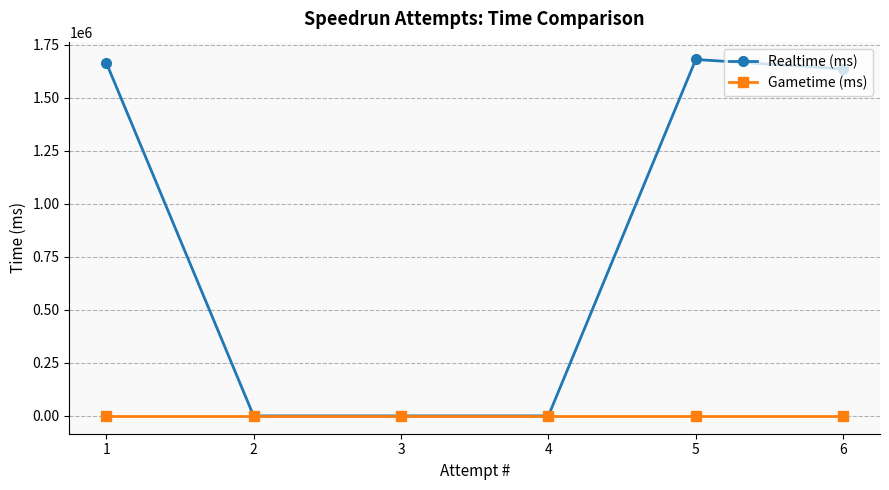

What are all the series names shown in the legend?

Realtime (ms), Gametime (ms)